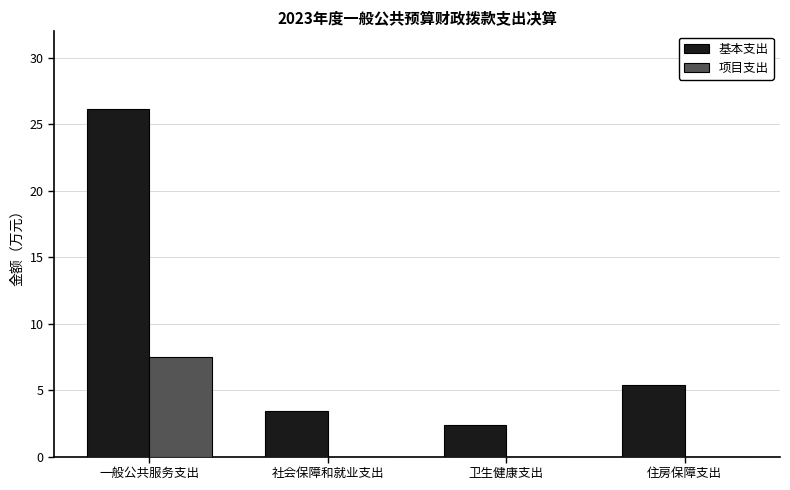

What is the sum of the 基本支出 values at 住房保障支出 and 一般公共服务支出?

31.5